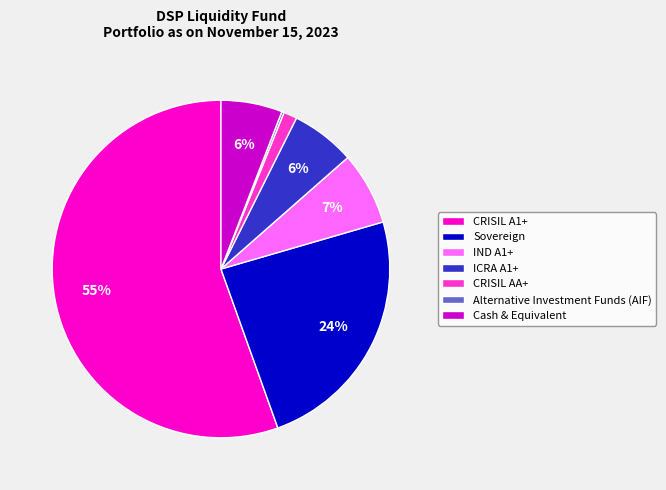

Is there a majority slice in this chart?

Yes